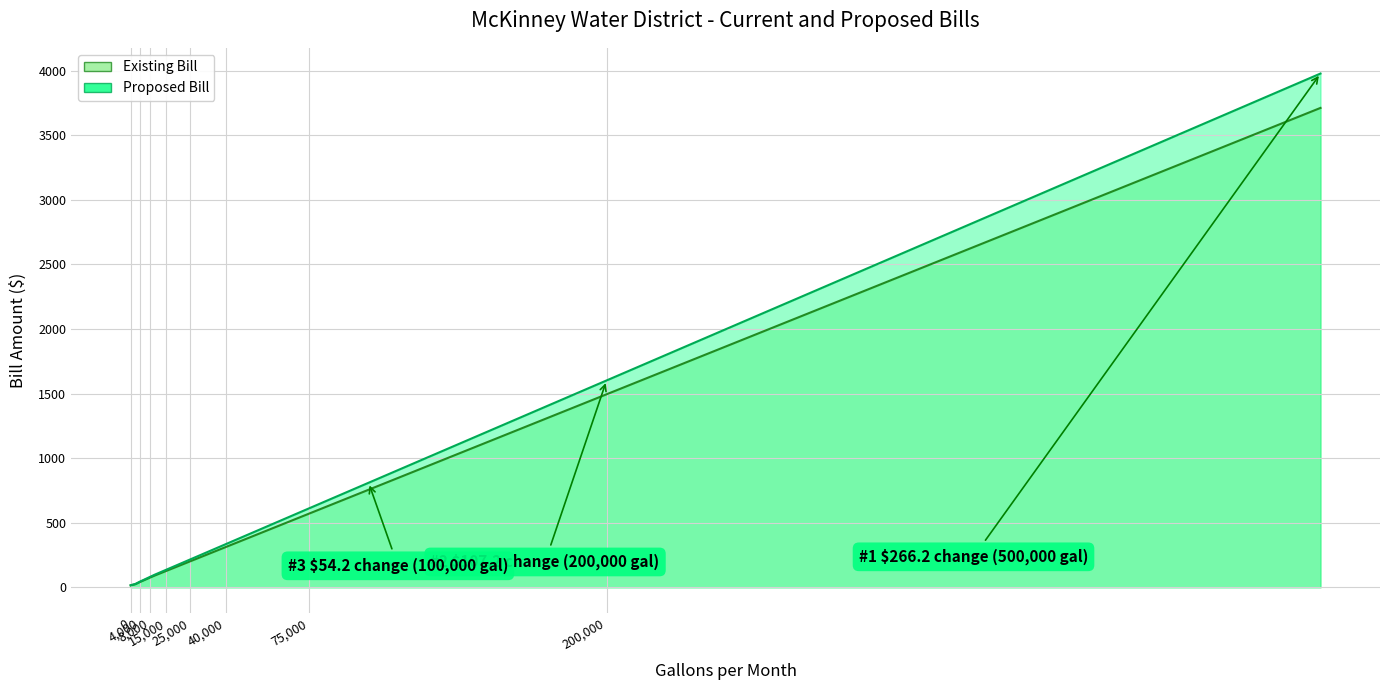

True or false: Proposed Bill and Existing Bill cross at least once.

False